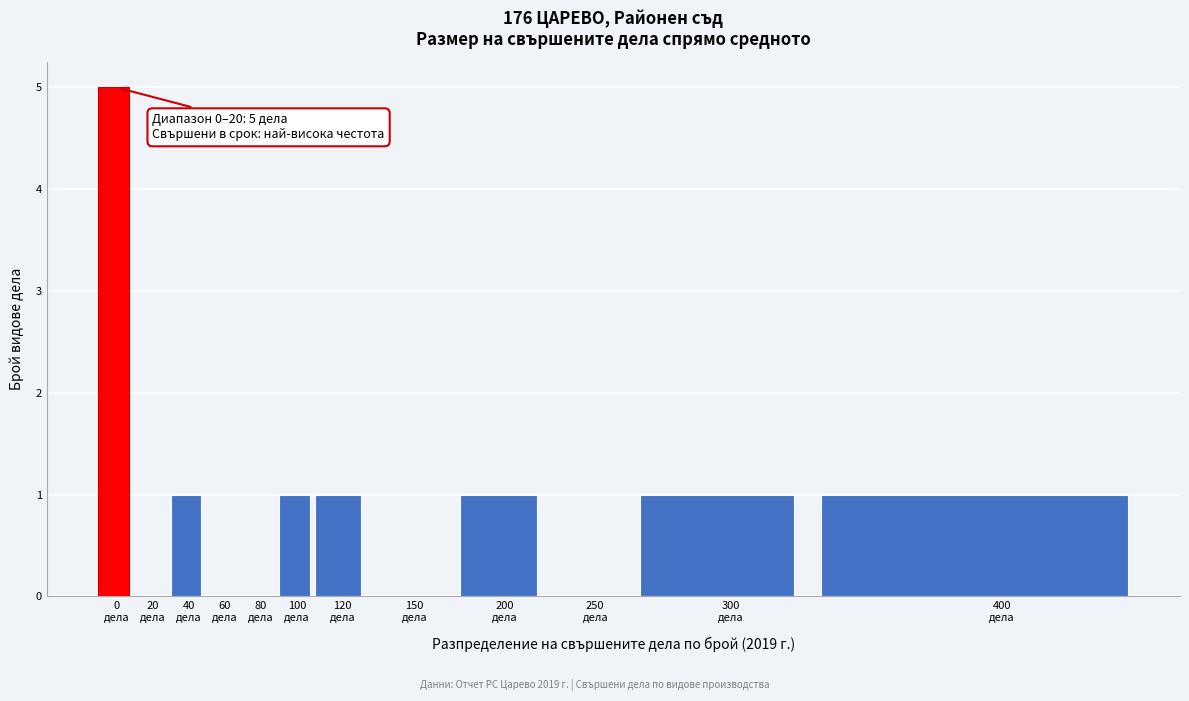

What is the maximum value shown in the chart?

5